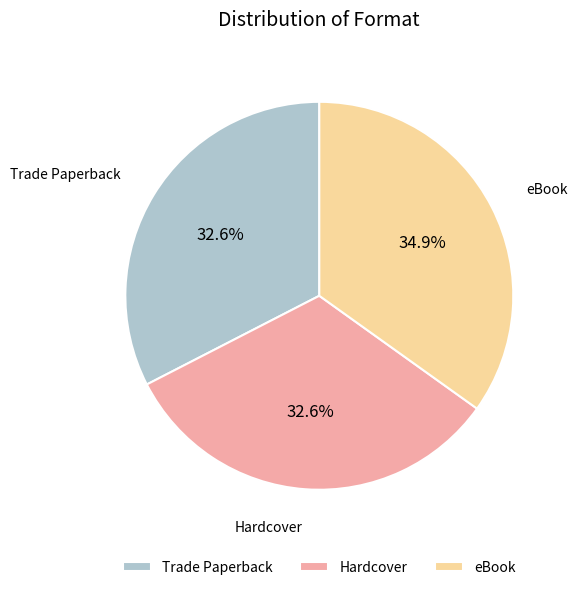

Which has a higher value, eBook or Hardcover?

eBook